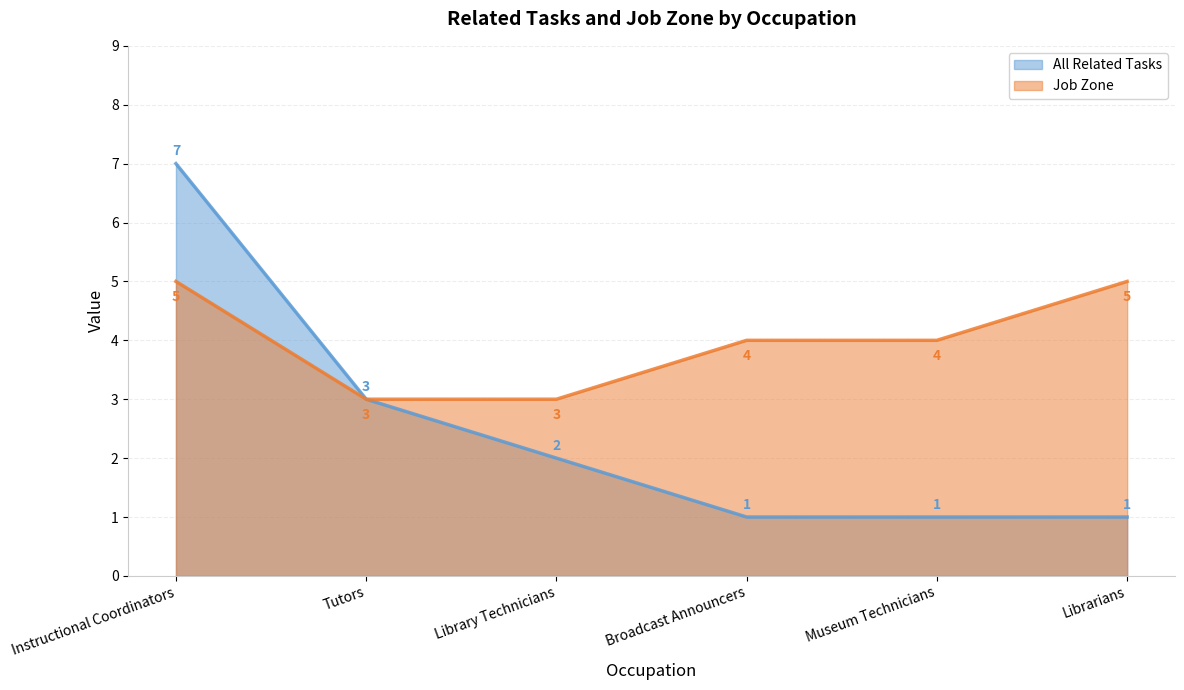

Rank the series by their average value, from highest to lowest.

Job Zone, All Related Tasks